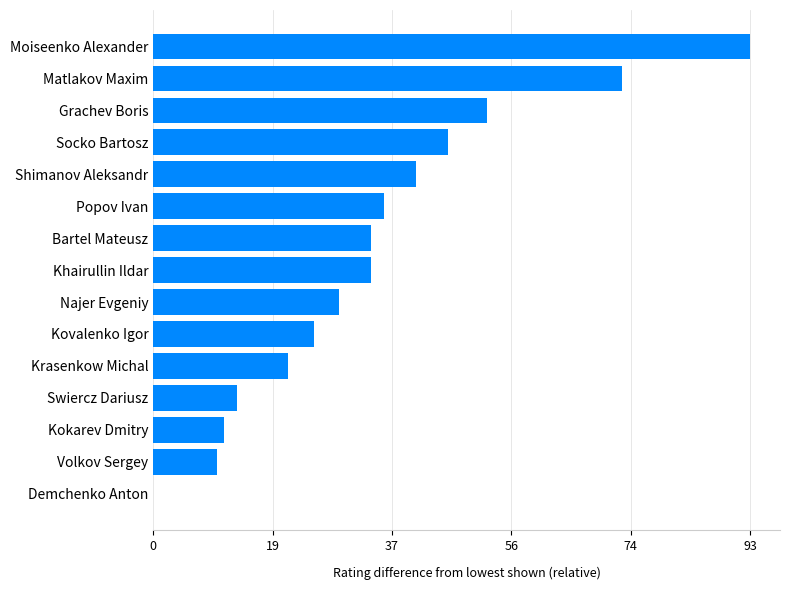

Is it true that the value at Kovalenko Igor is 14?

False